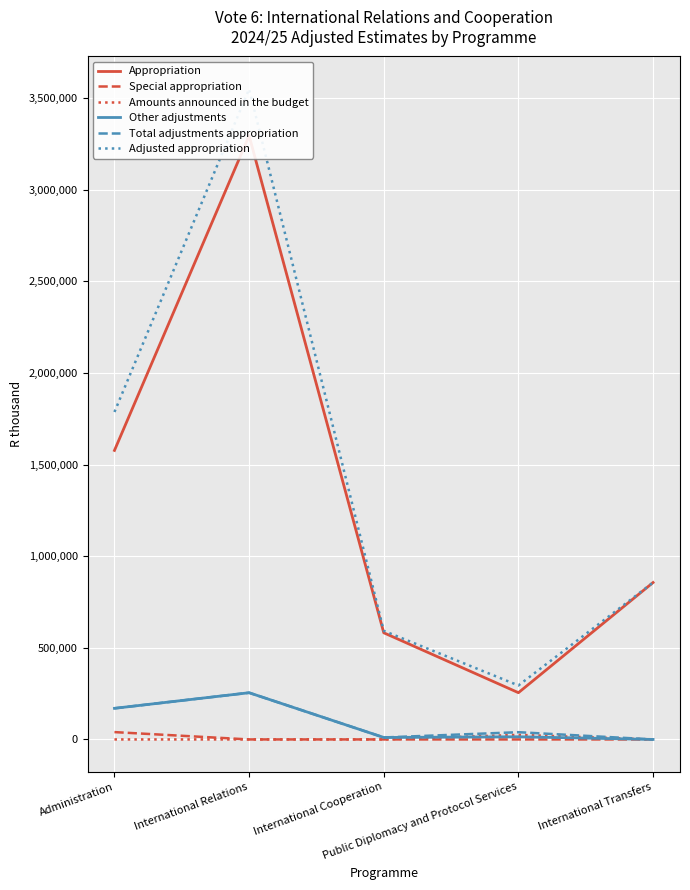

The value of Appropriation at International Cooperation is 851740. True or false?

False